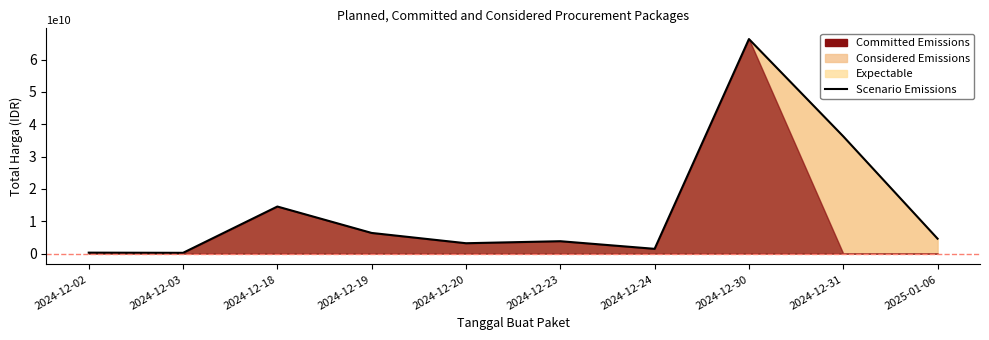

Reading left to right, list all the values displayed in this chart.

2024-12-02=290400000	2024-12-03=236184000	2024-12-18=14556310800	2024-12-19=6383400000	2024-12-20=3204000000	2024-12-23=3827760000	2024-12-24=1470600000	2024-12-30=66361062600	2024-12-31=36271693772	2025-01-06=4613012370